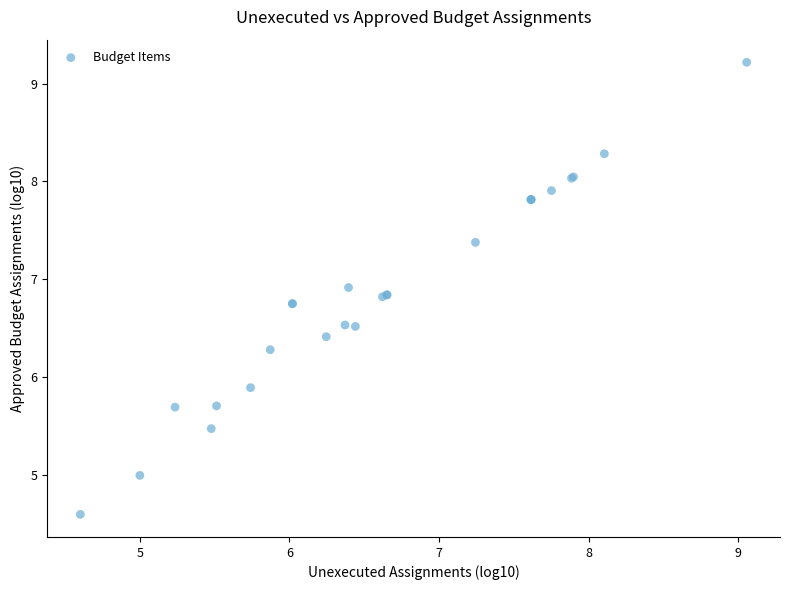

What Y value in the scatter plot is closest to 6?

5.9